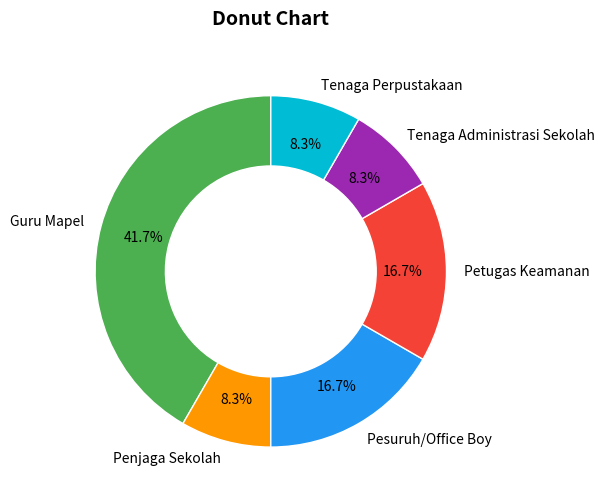

To the nearest percent, what is the combined percentage of Tenaga Administrasi Sekolah and Tenaga Perpustakaan?

17%